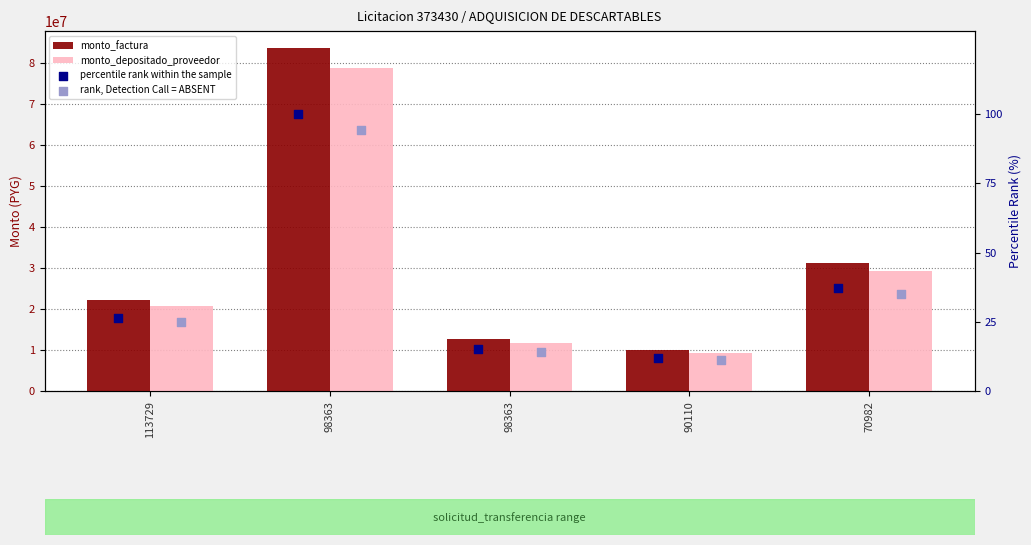

At which category is the sum across all series the highest?

98363